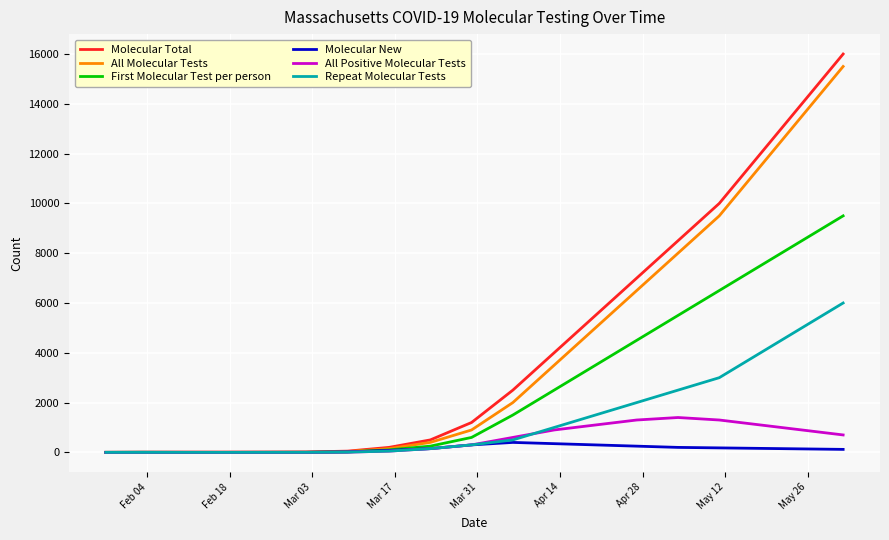

What is the maximum value for Repeat Molecular Tests?

6000